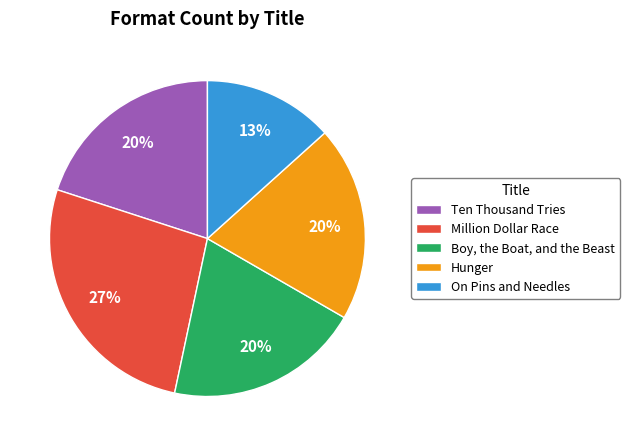

To the nearest percent, what is the difference between the Million Dollar Race and Boy, the Boat, and the Beast slice percentages?

7%